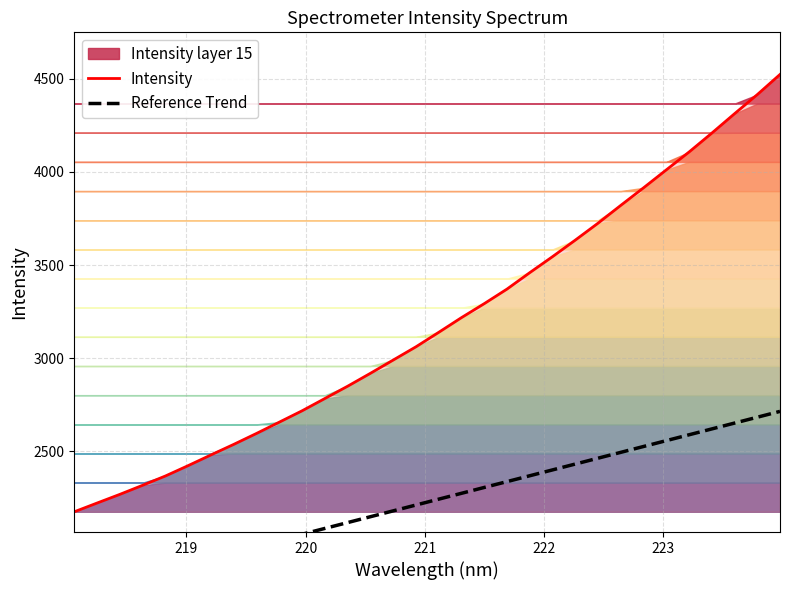

Does the chart display data point markers on the line(s)?

No